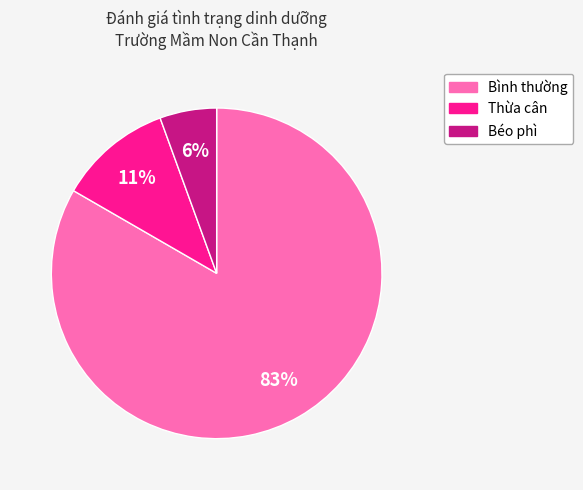

What is the largest slice in the pie chart?

Bình thường